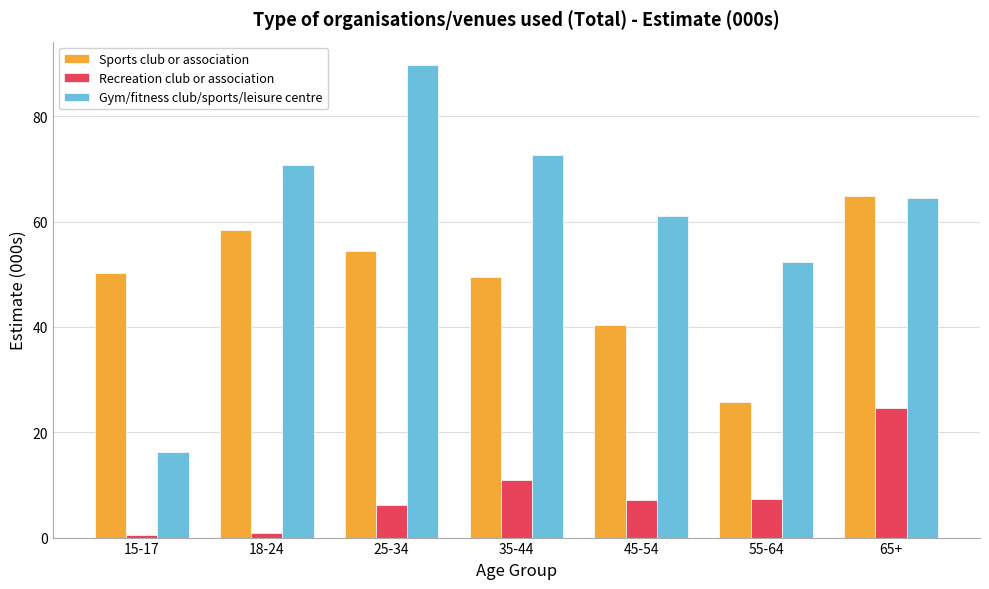

Which series changed the most between 15-17 and 18-24?

Gym/fitness club/sports/leisure centre